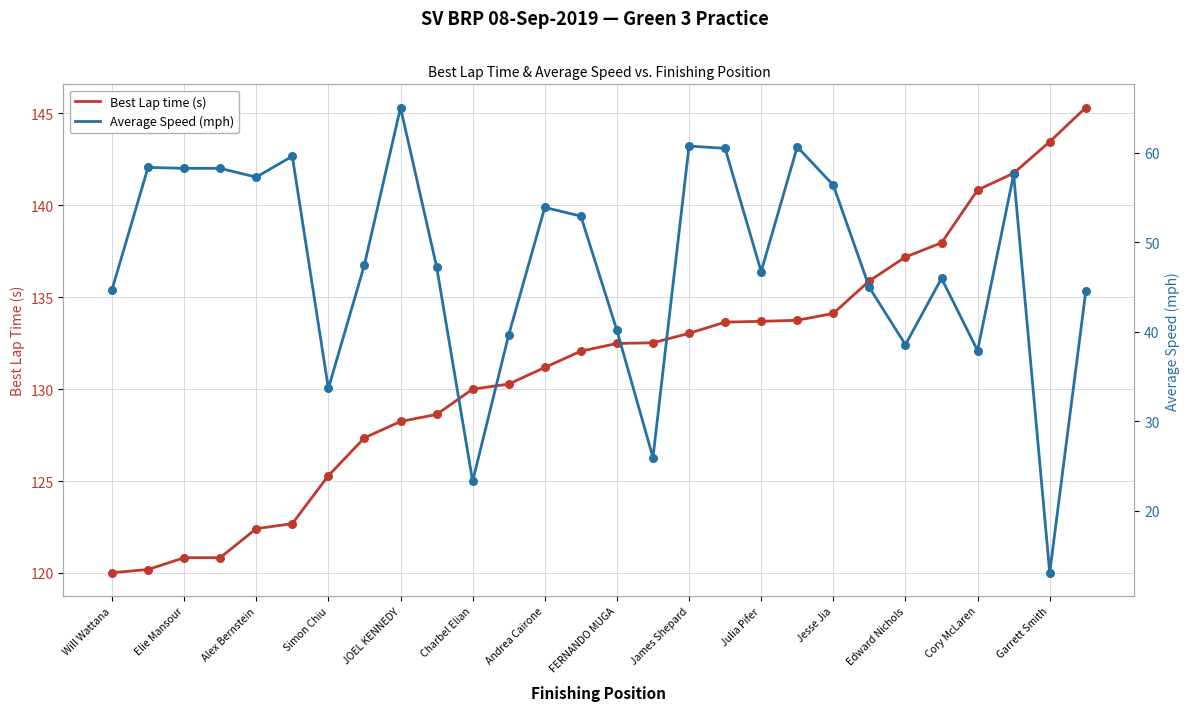

What value does the Best Lap time (s) series have at Will Wattana?

120.0